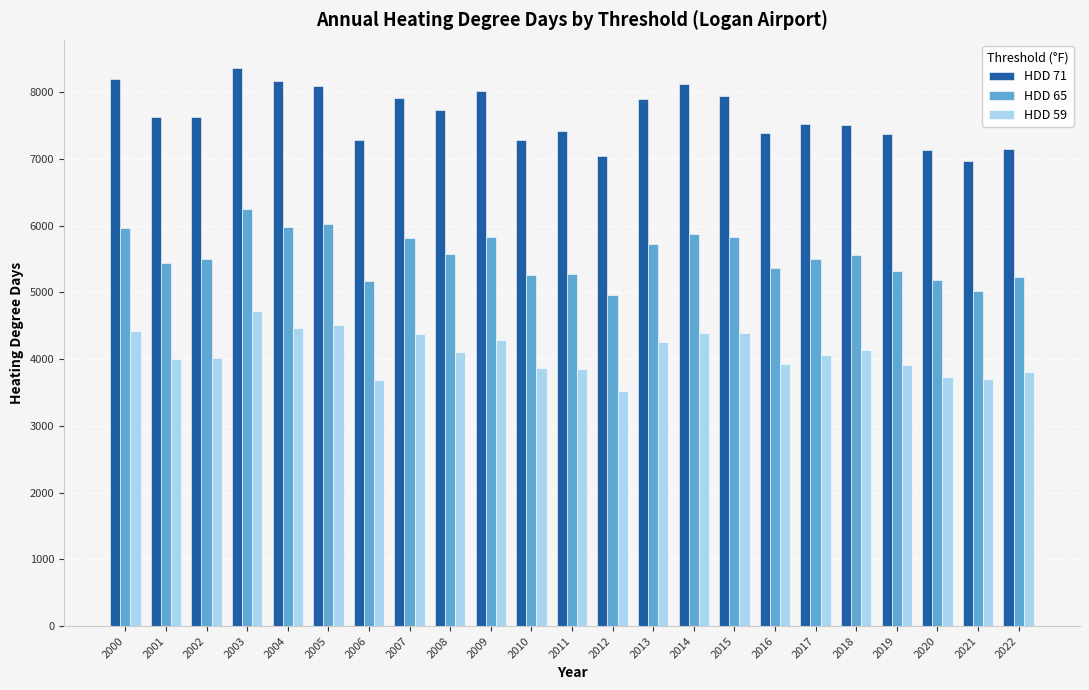

How many distinct data groups are displayed?

3